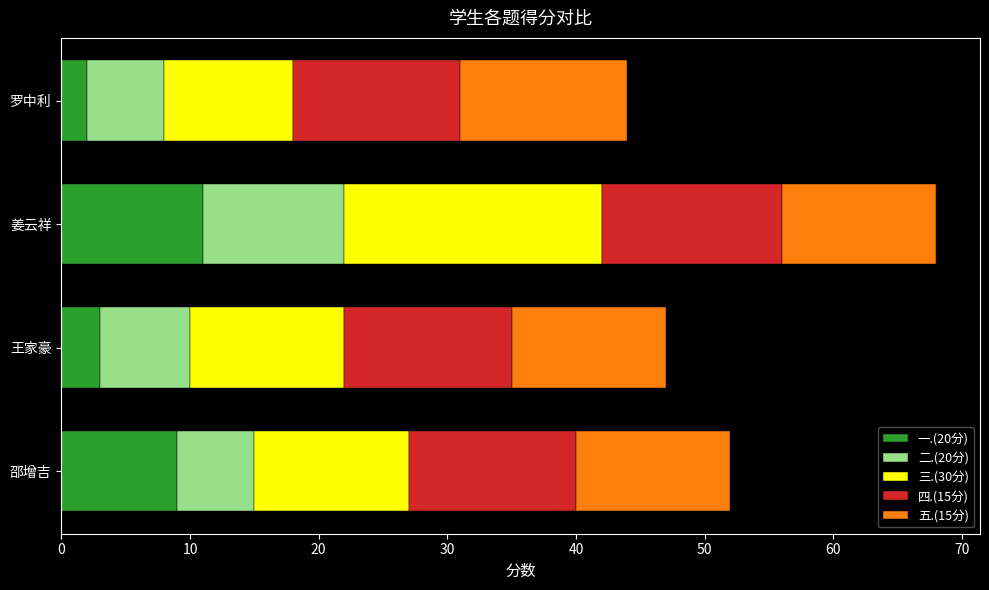

What is the total value across all series at 罗中利?

44